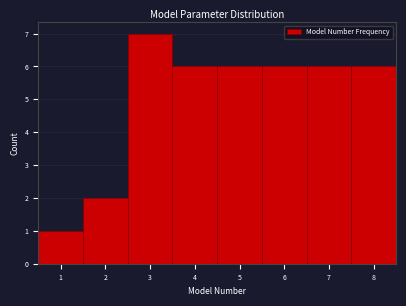

What is the height of the bar covering 3.5 to 4.5 on the x-axis? The values are not printed on the chart, so give them approximately, as read against the axis.

6